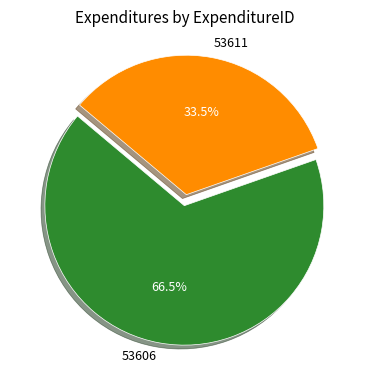

What is the largest slice in the pie chart?

53606